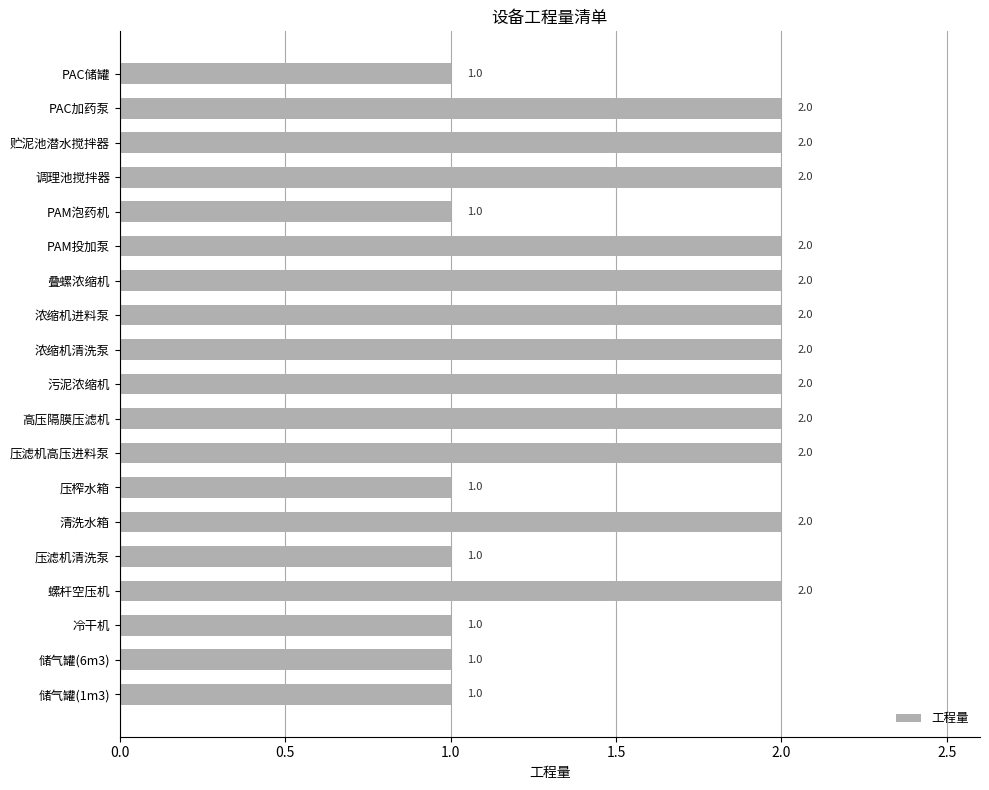

What is the greatest value displayed?

2